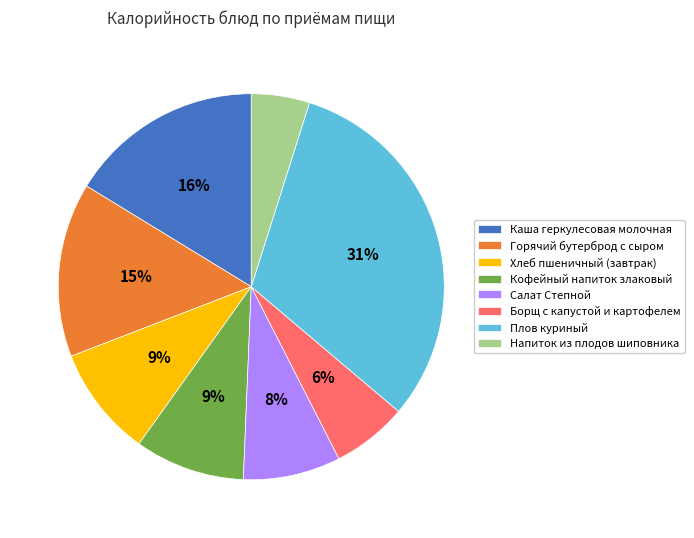

True or false: Плов куриный accounts for 22% of the total.

False